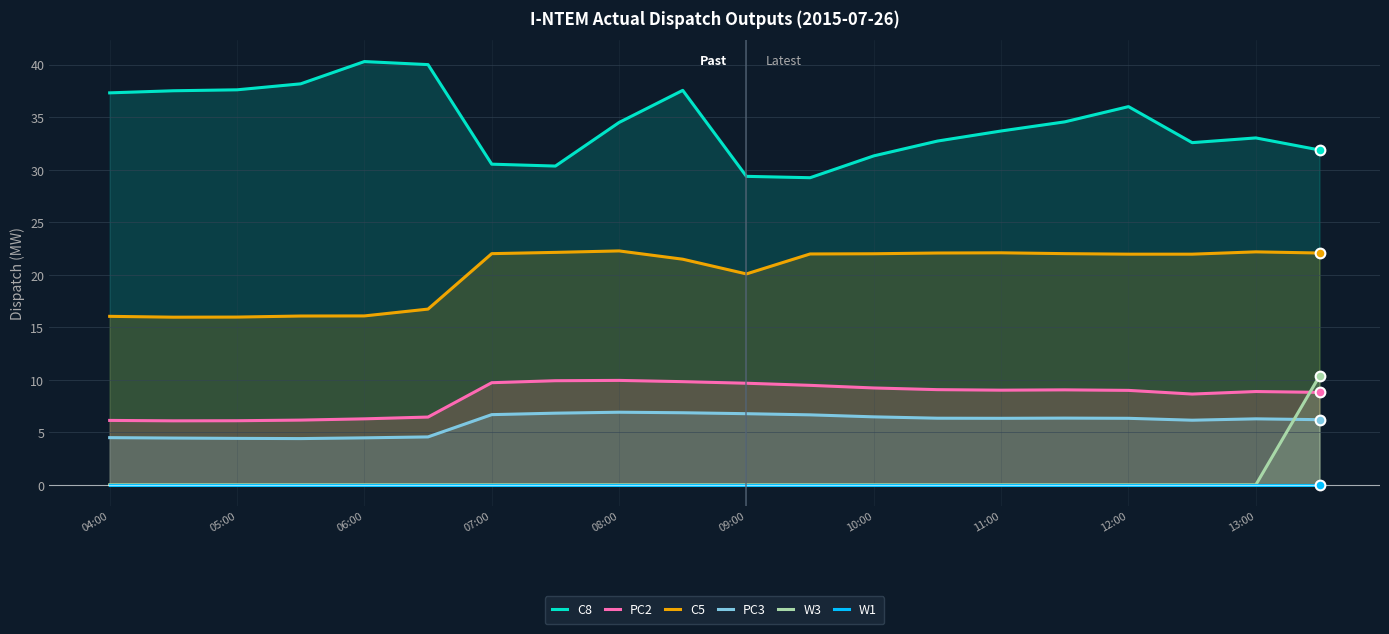

The value of W3 at 09:00 is 5.9. True or false?

False